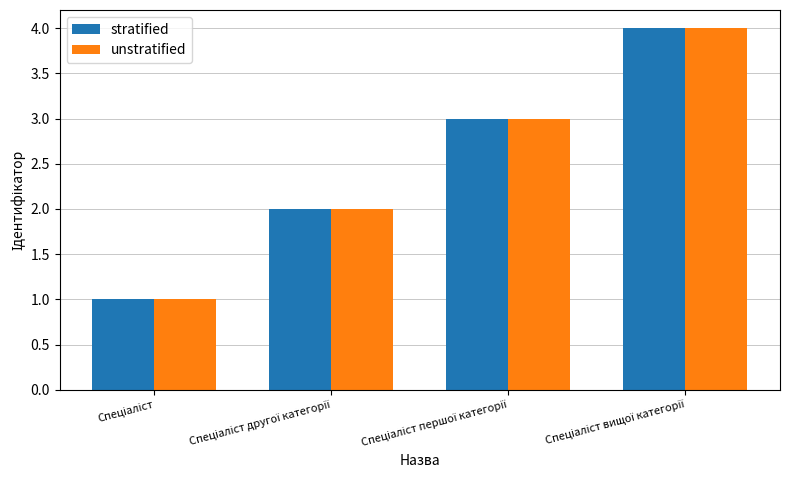

What is the sum of all unstratified values?

10